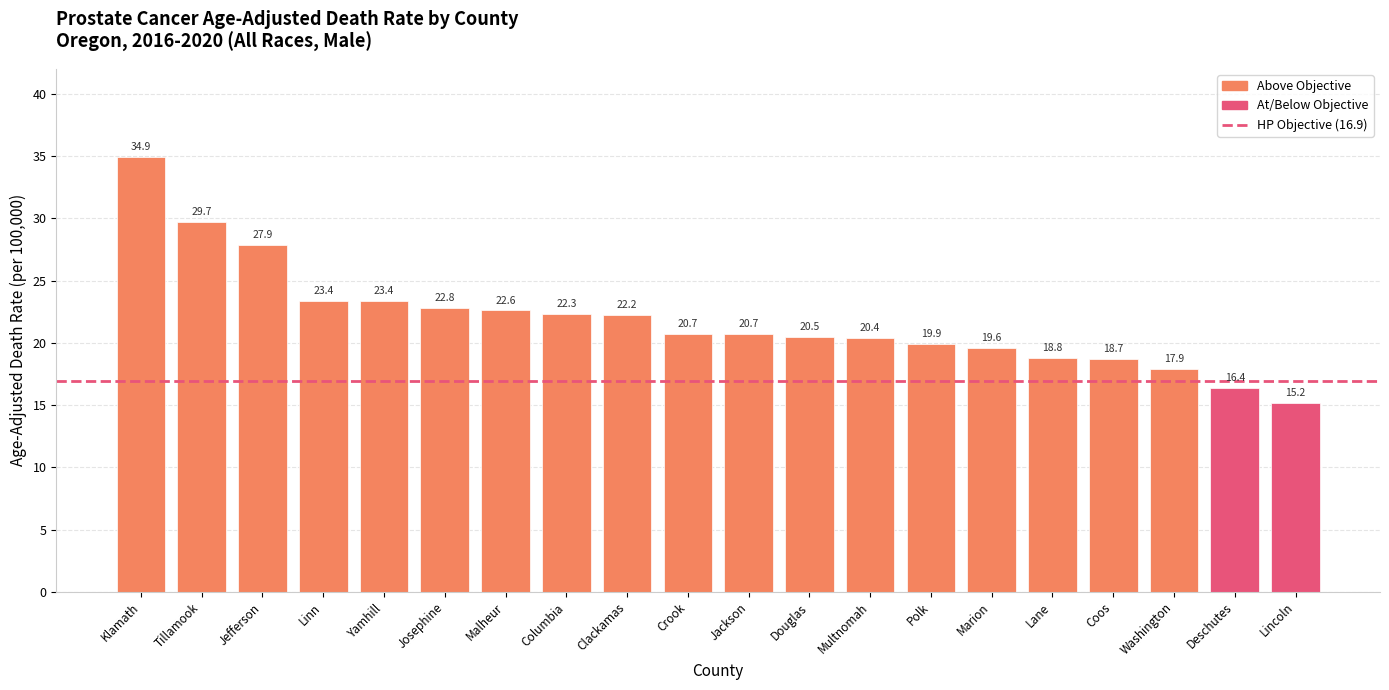

What position from the right is Josephine?

15